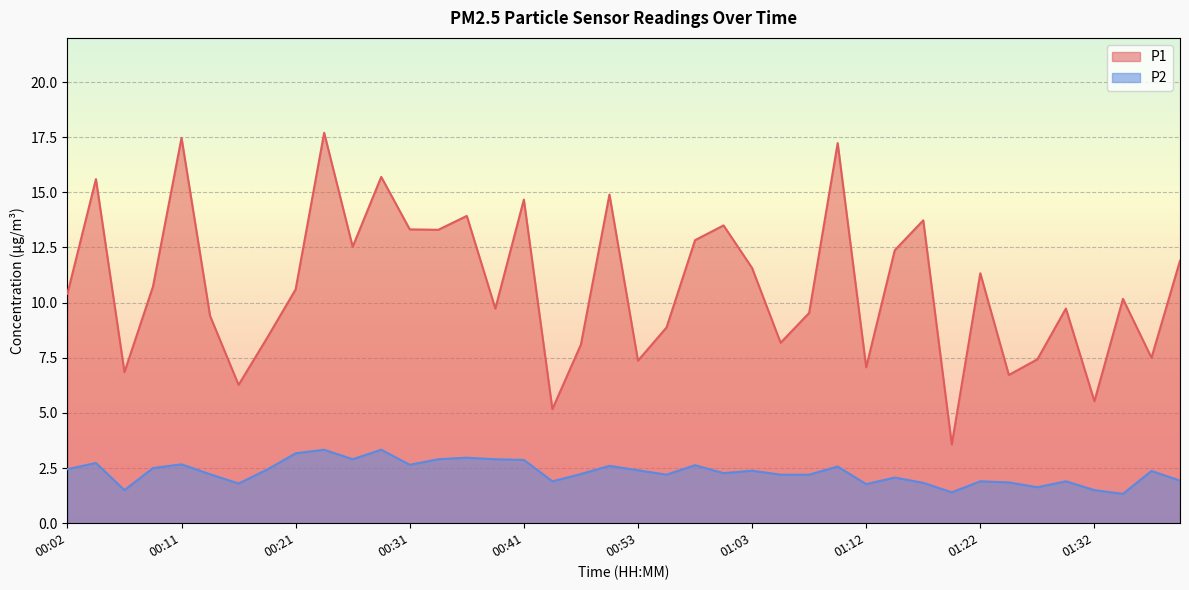

Which series has the largest range (max minus min)?

P1